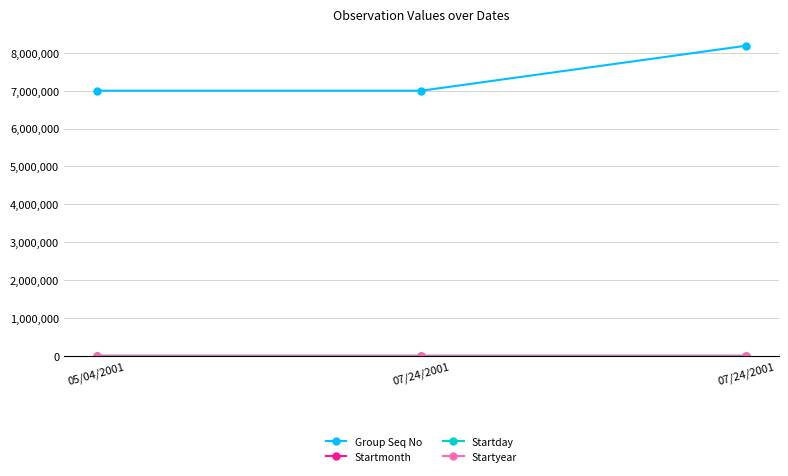

What is the value of the Startday point at the 3rd from the left?

24